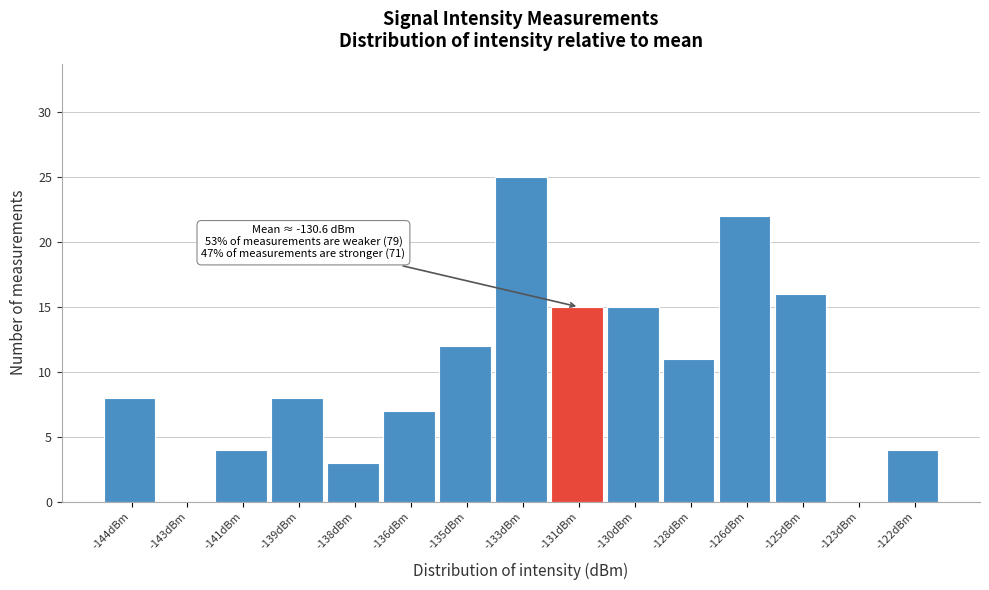

Reading left to right, what are all the values shown in this chart?

-144dBm=8	-143dBm=0	-141dBm=4	-139dBm=8	-138dBm=3	-136dBm=7	-135dBm=12	-133dBm=25	-131dBm=15	-130dBm=15	-128dBm=11	-126dBm=22	-125dBm=16	-123dBm=0	-122dBm=4